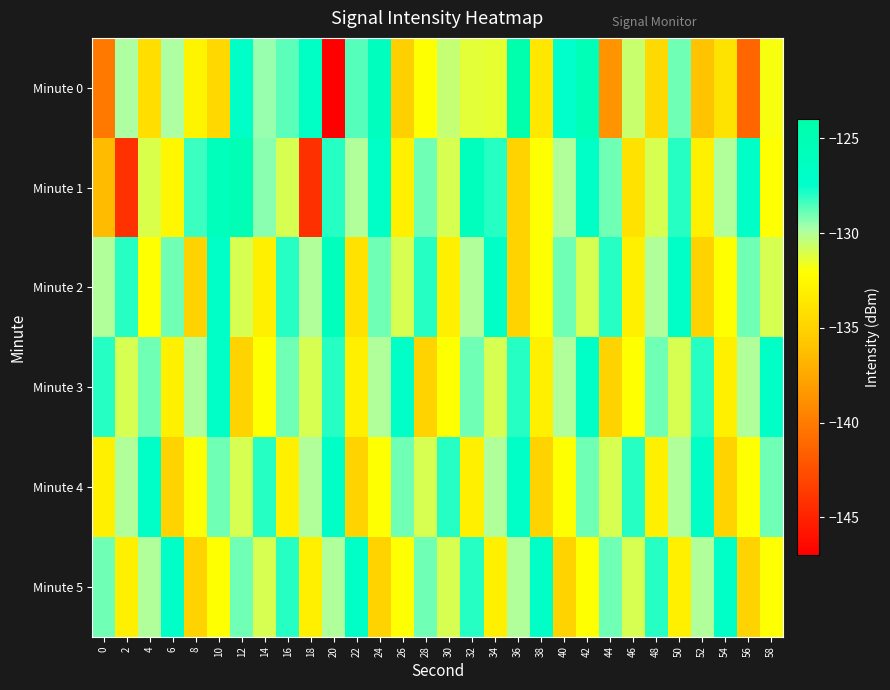

What is the total value across all series at 28?

-784.0